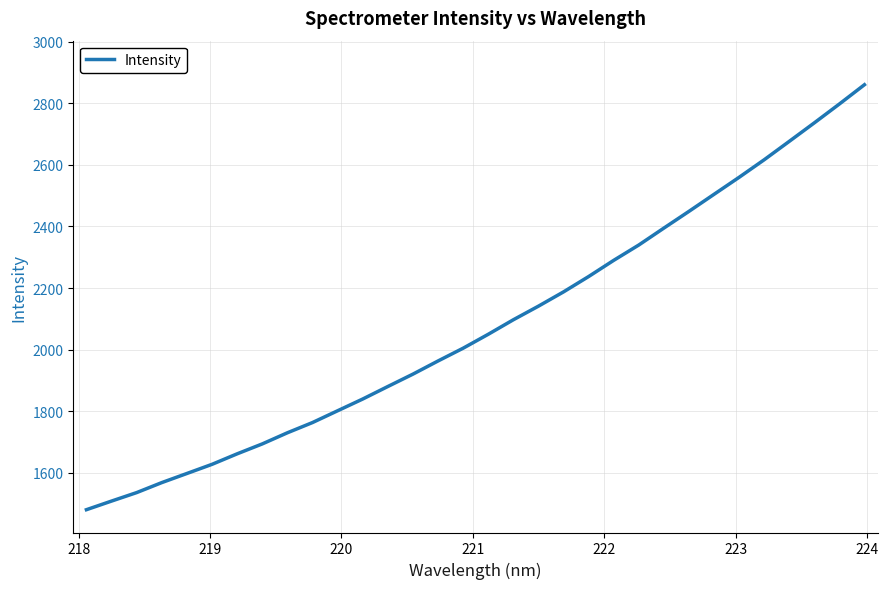

What is the difference between the maximum and minimum values?

1379.4